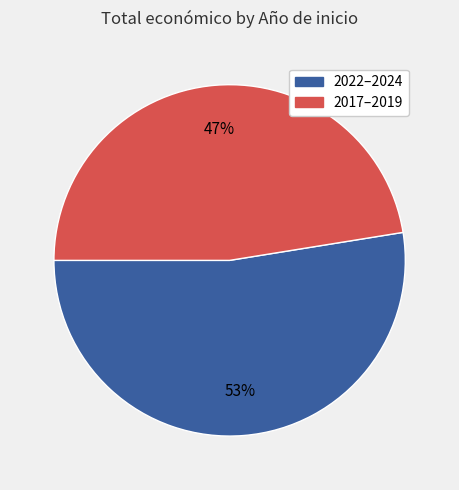

Is there any slice that represents more than half of the pie?

Yes